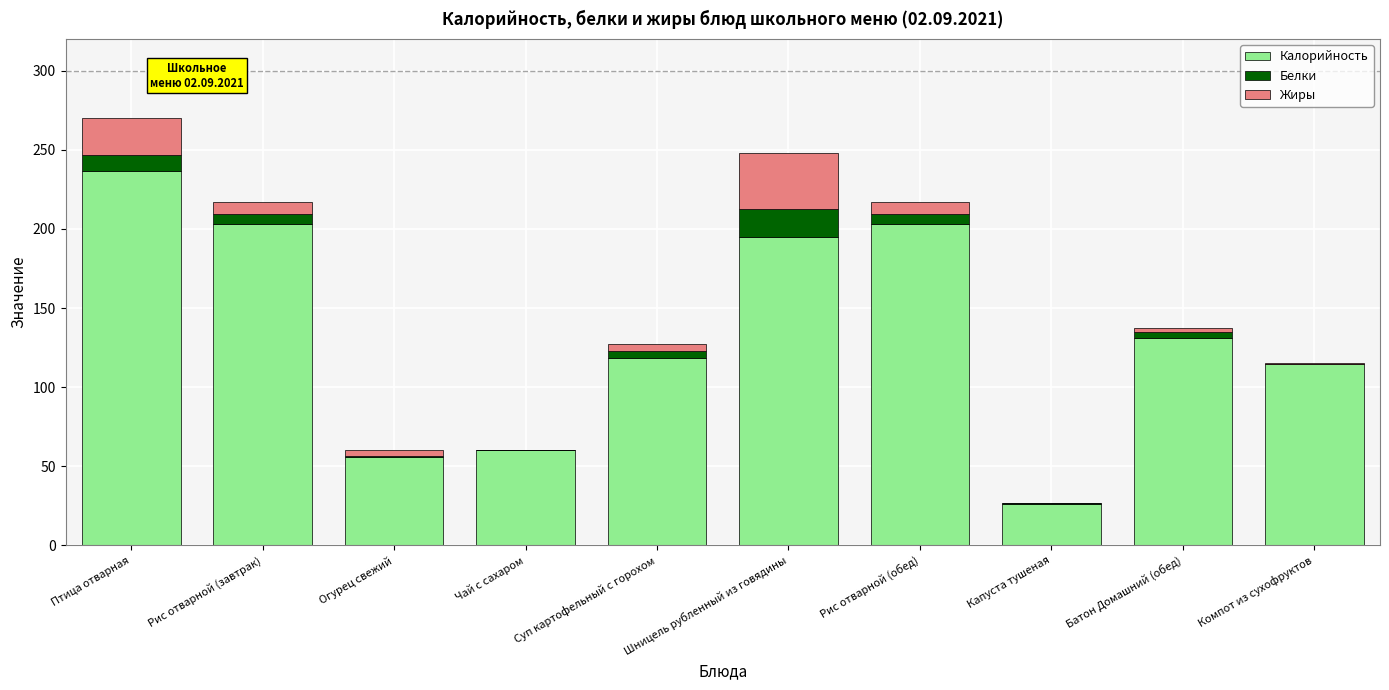

Which category has the highest value in the Калорийность series?

Птица отварная